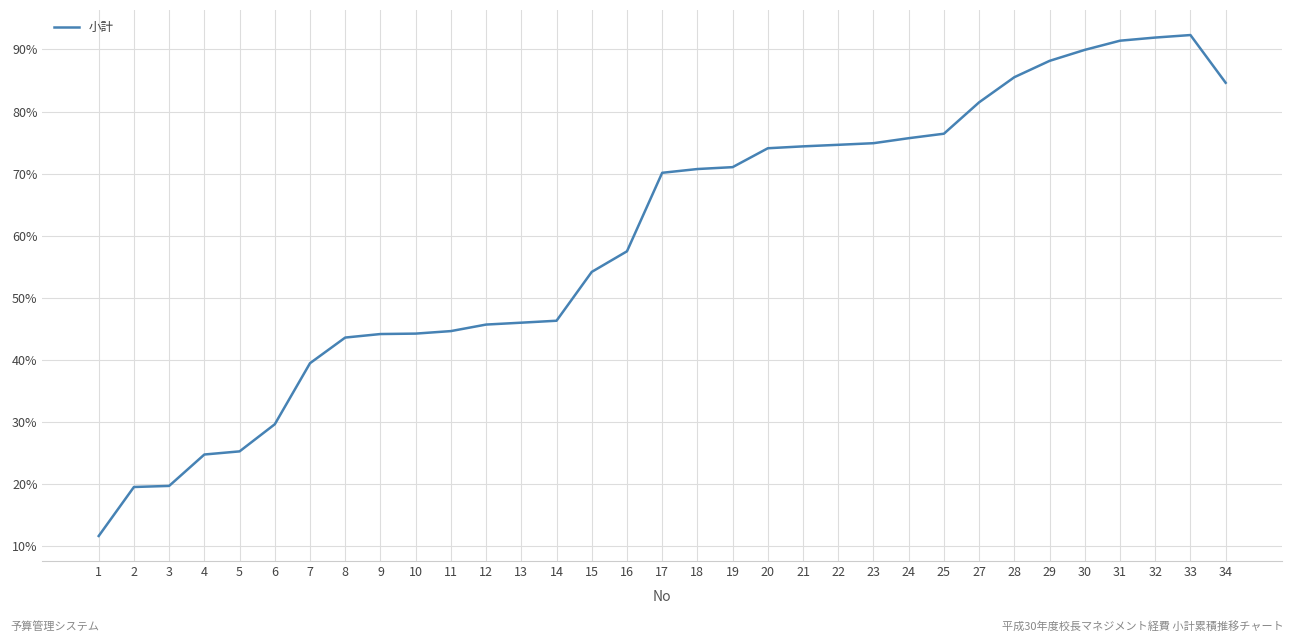

Where is the data nearest to the value 51?

15